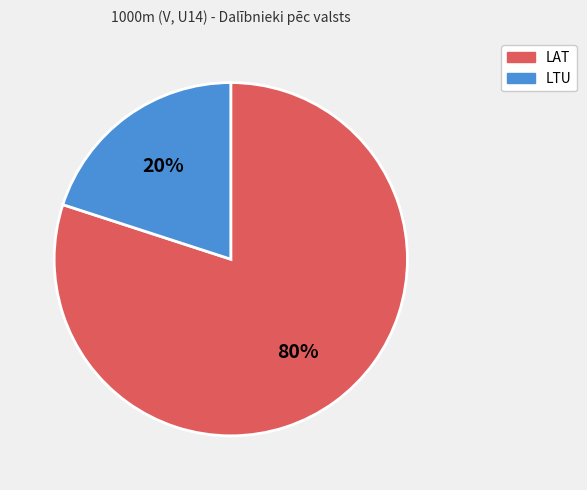

Does any single category account for the majority?

Yes